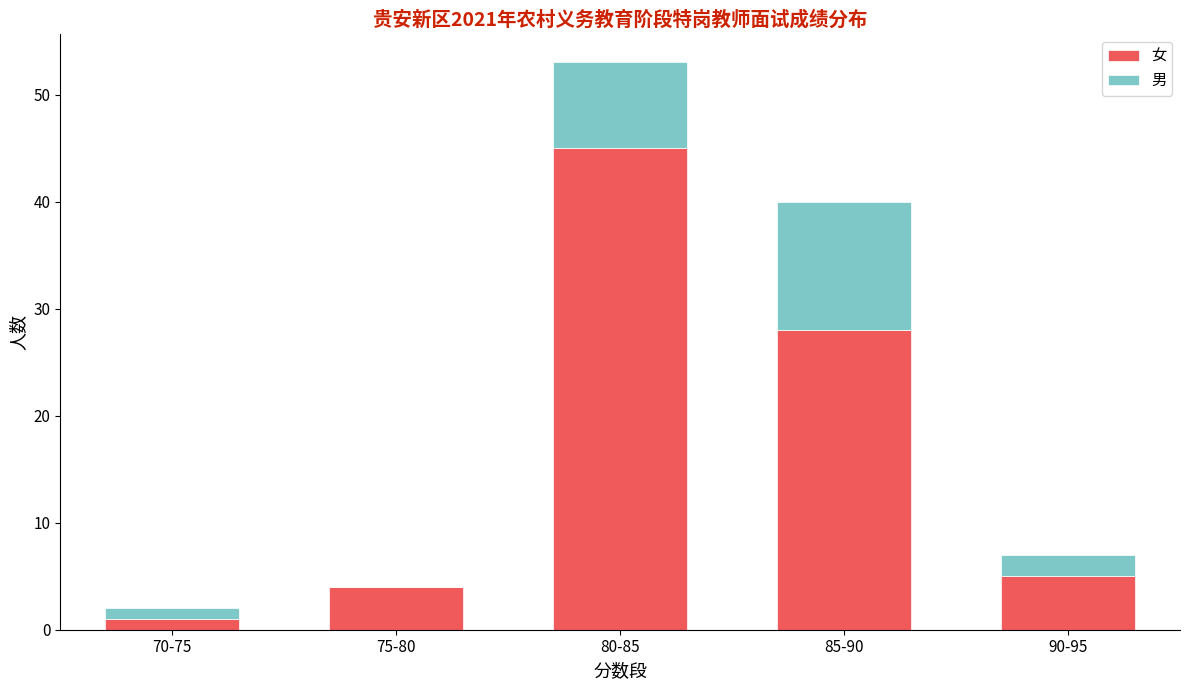

True or false: 女 has a value of 42 at 85-90.

False